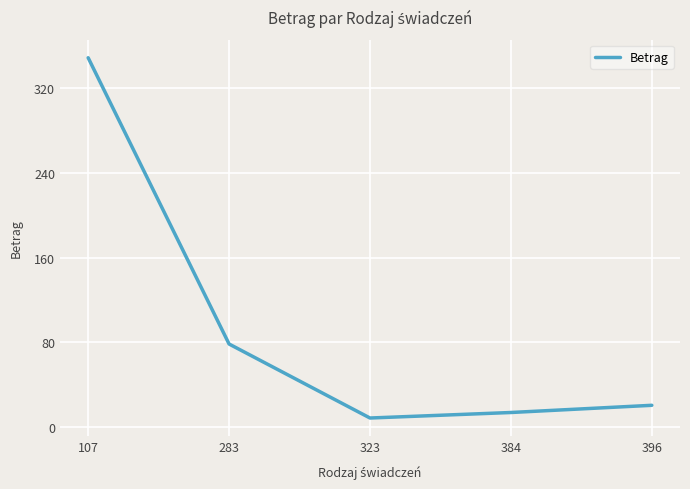

Reading left to right, list all the values displayed in this chart.

107=348.9	283=78.5	323=8.6	384=13.8	396=20.6